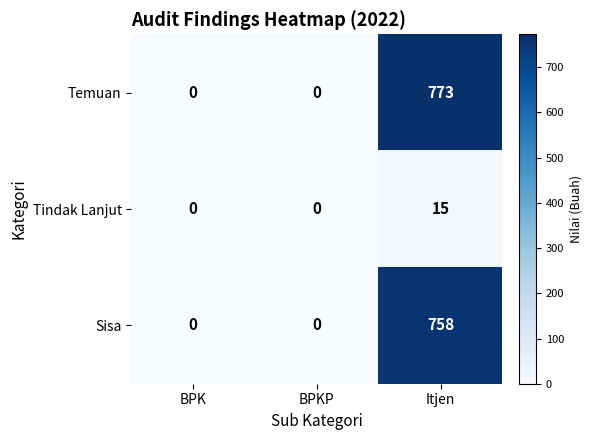

Count the number of categories in the chart.

3